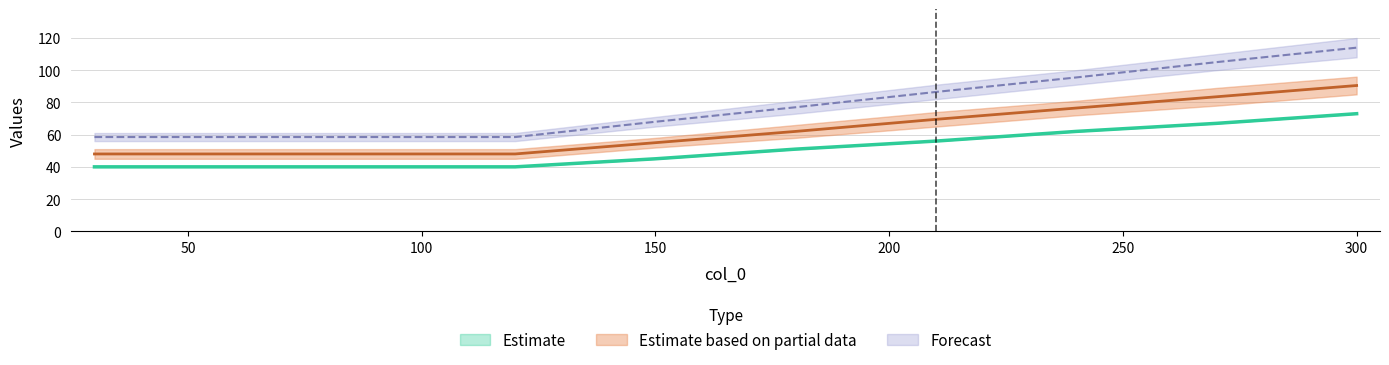

What is the maximum value for Estimate?

73